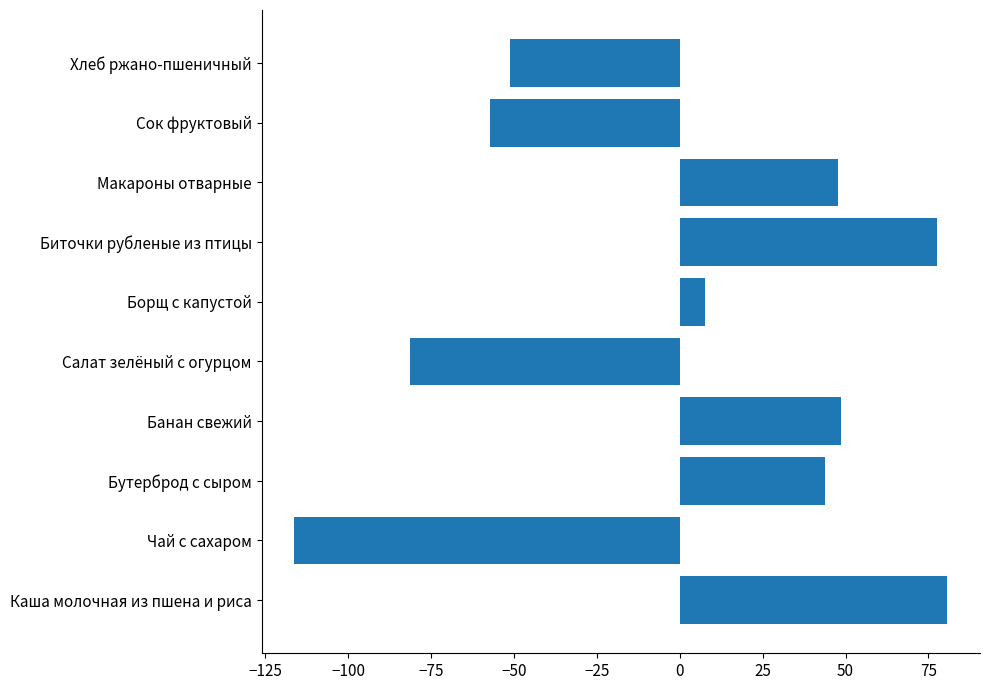

What is the difference between the second highest and minimum values?

194.0